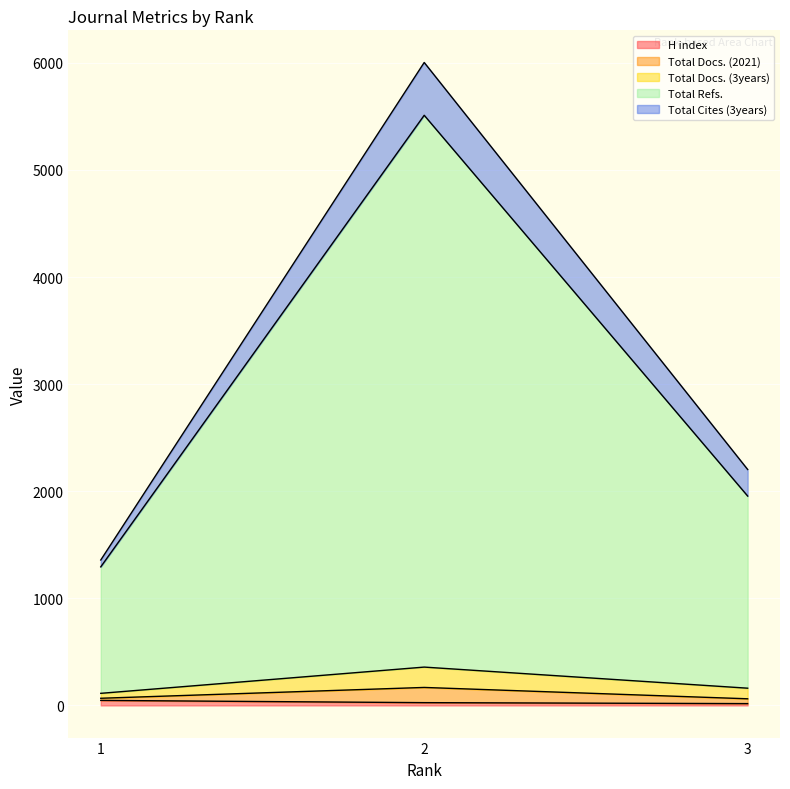

Does the chart display data point markers on the line(s)?

No